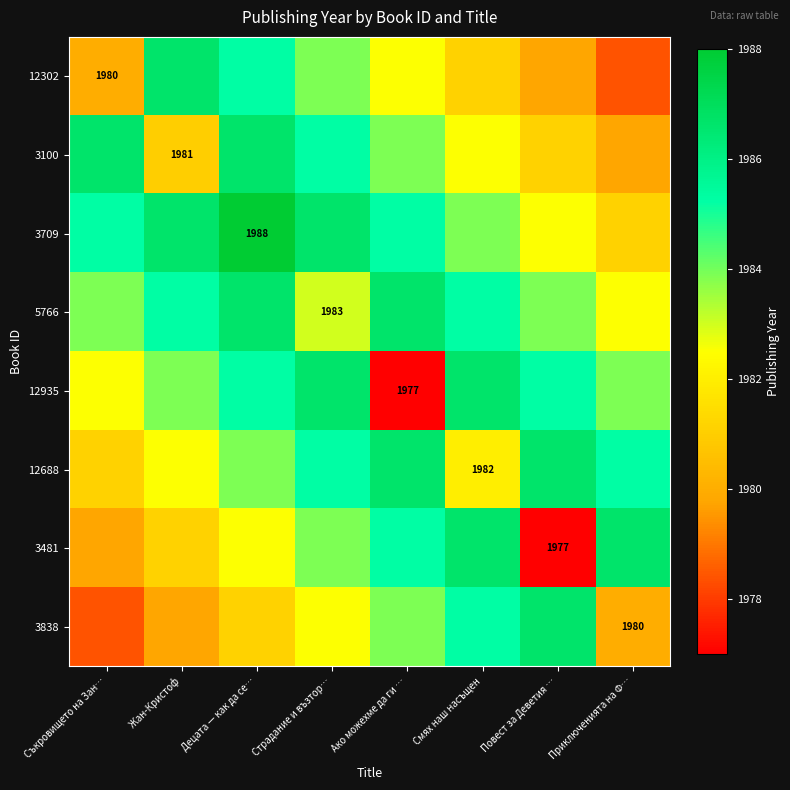

Is the value of 3100 at Жан-Кристоф greater than the value of 12935 at Ако можехме да ги …?

Yes